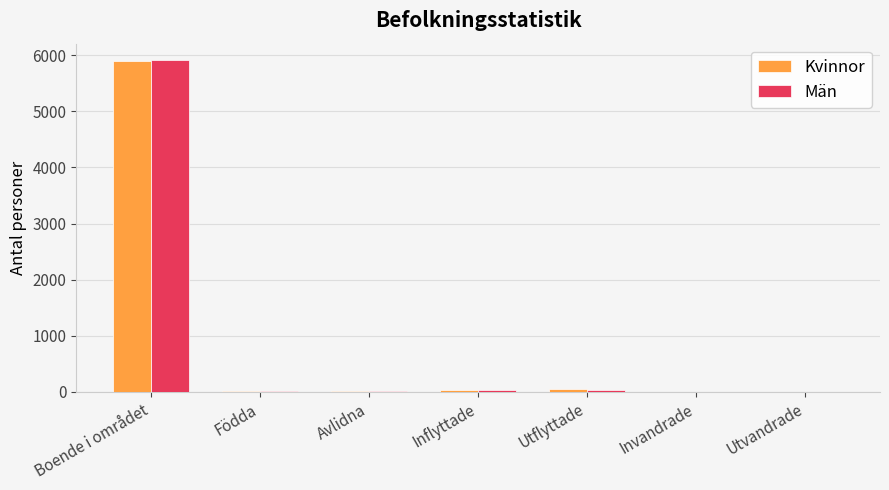

Which category has the highest value in the Kvinnor series?

Boende i området